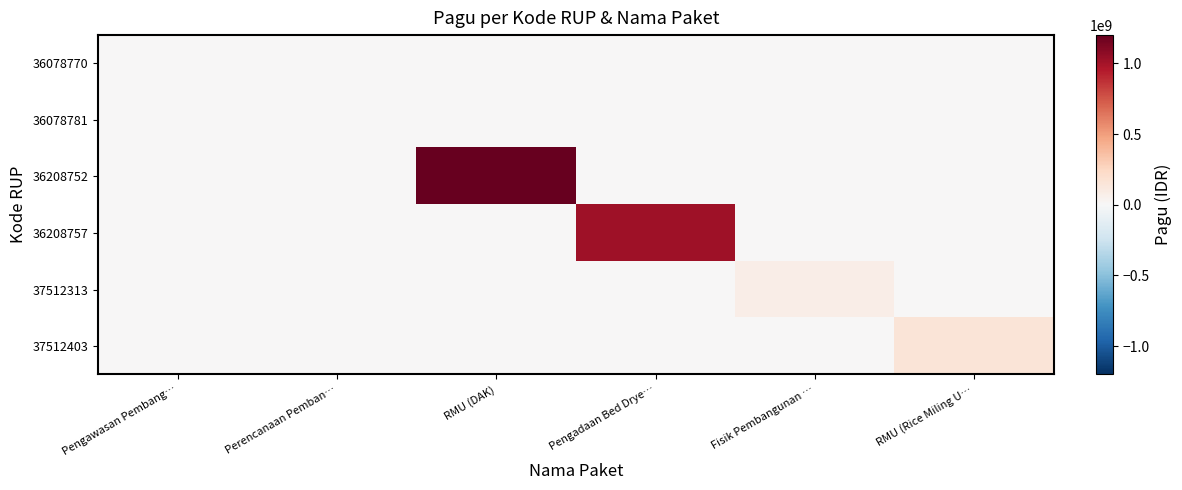

Which label corresponds to the largest value in the chart?

RMU (DAK)